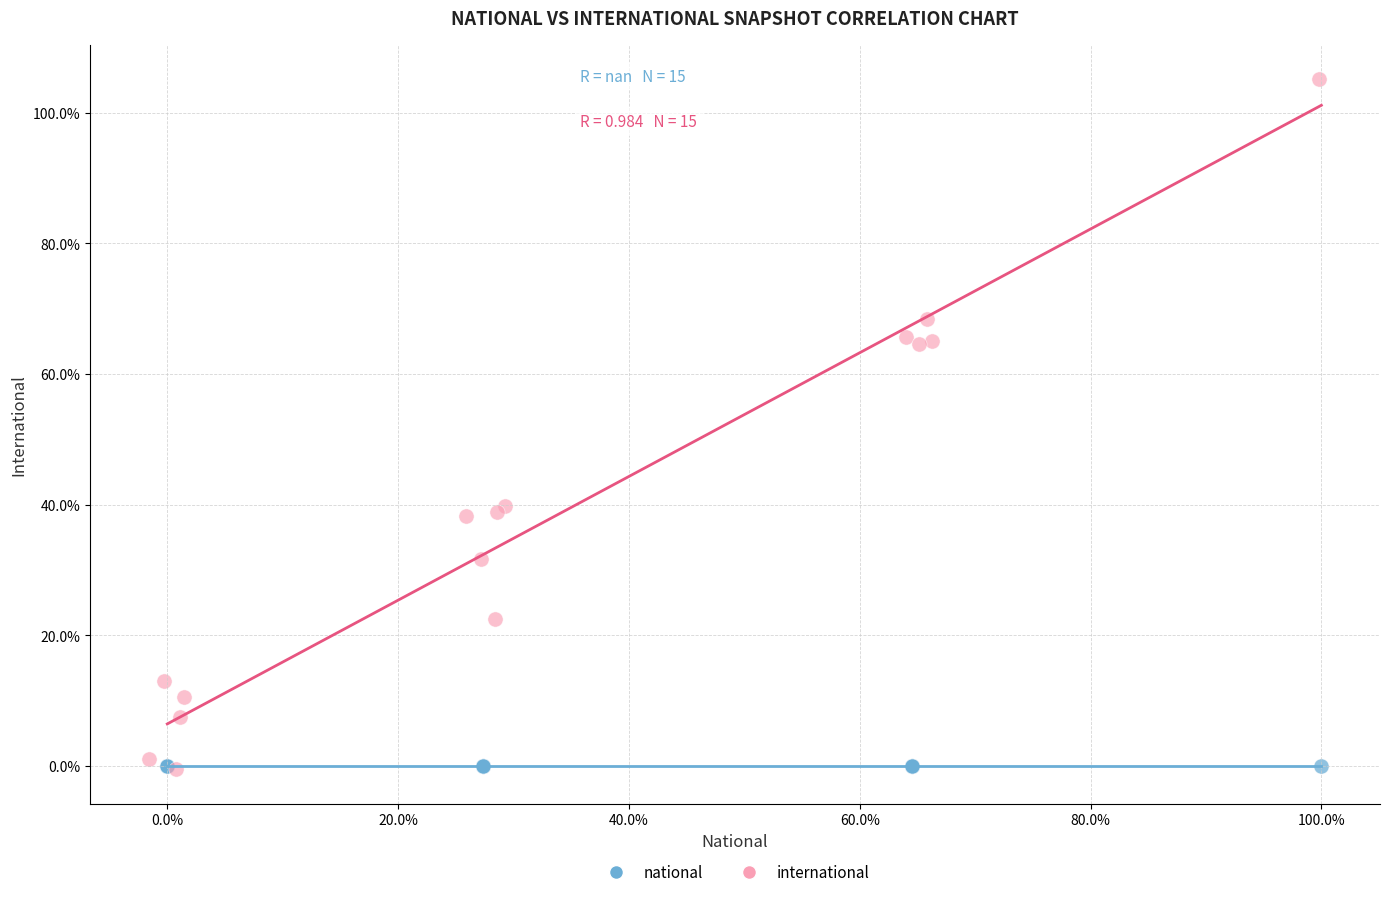

Which series reaches the maximum Y coordinate?

international